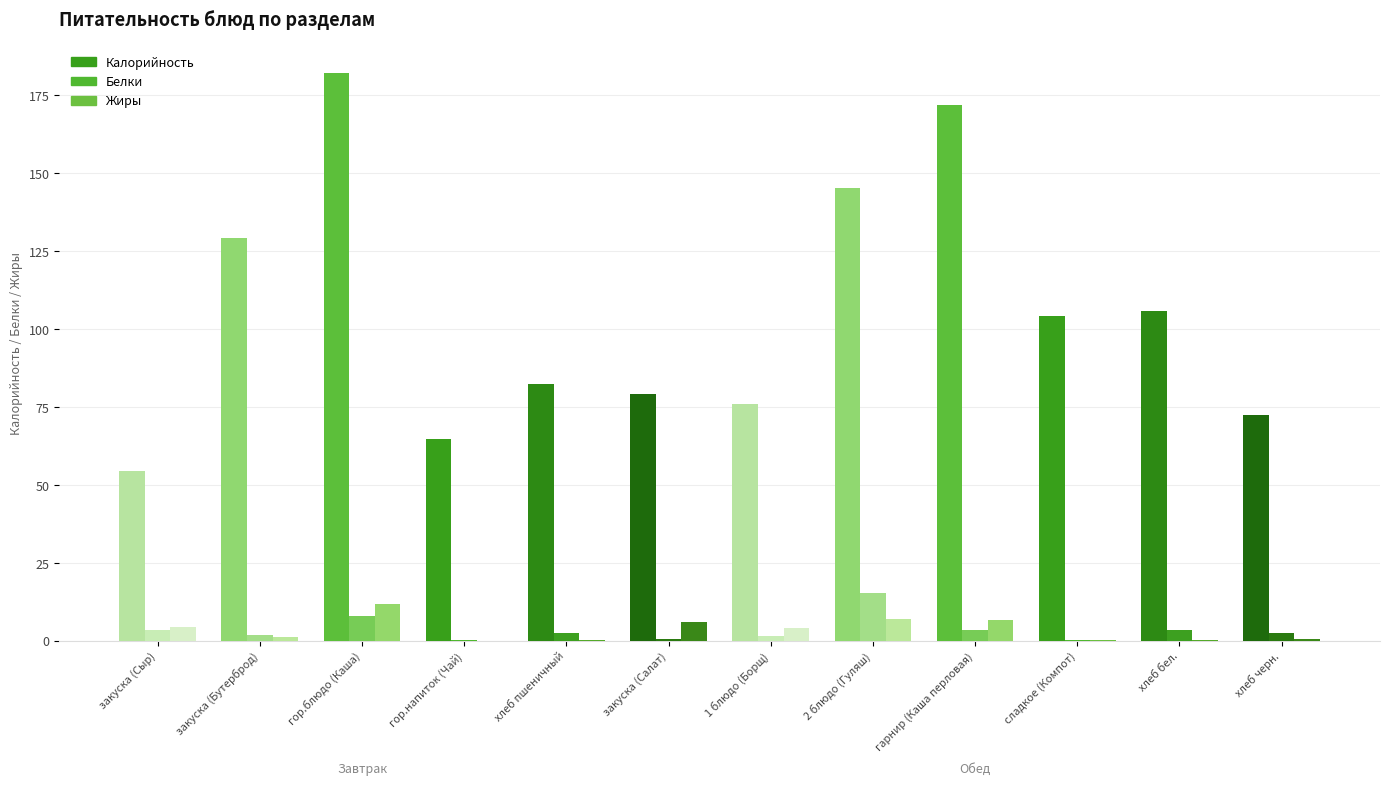

Is it true that Белки equals 4.2 at 2 блюдо (Гуляш)?

False